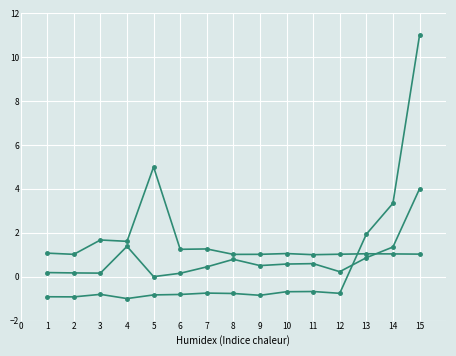

How many categories are shown in the chart?

15